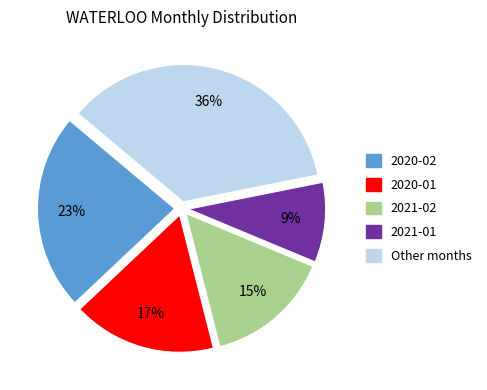

Do 2020-01 and 2021-01 together represent more than half of the pie?

No